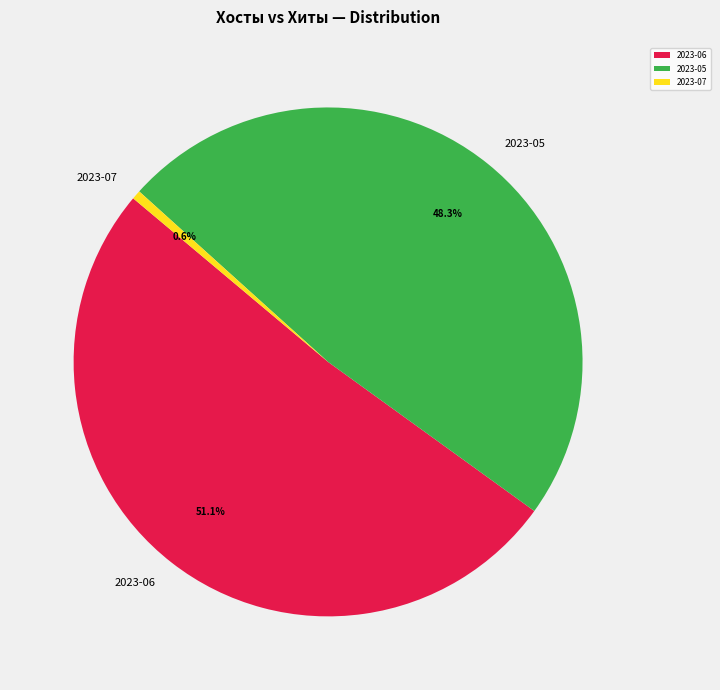

What percentage do 2023-06 and 2023-05 together represent?

99.4%